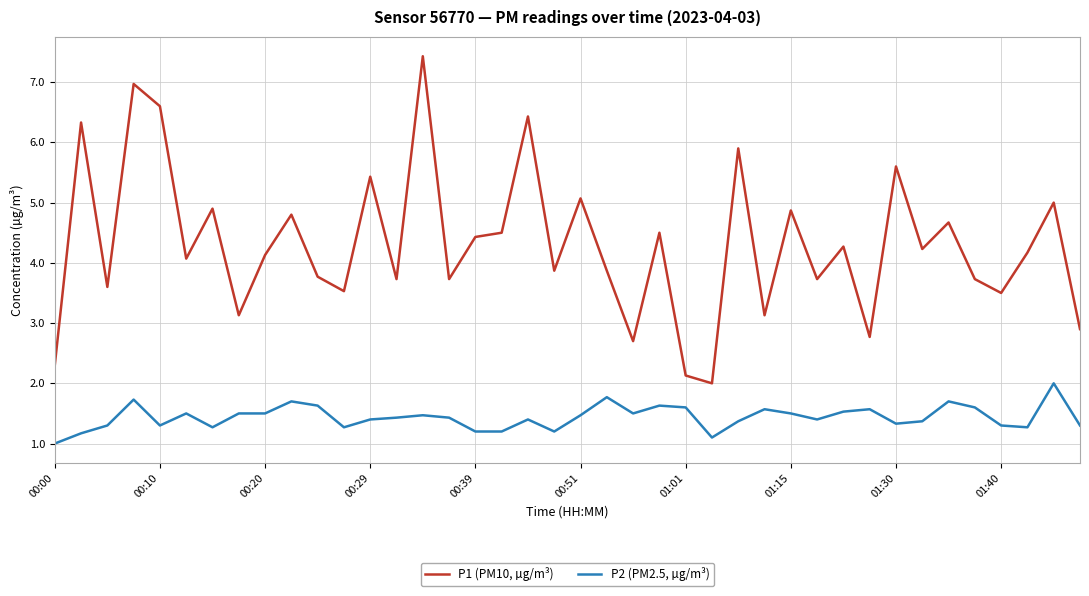

What is the sum of all P2 (PM2.5, µg/m³) values?

57.5